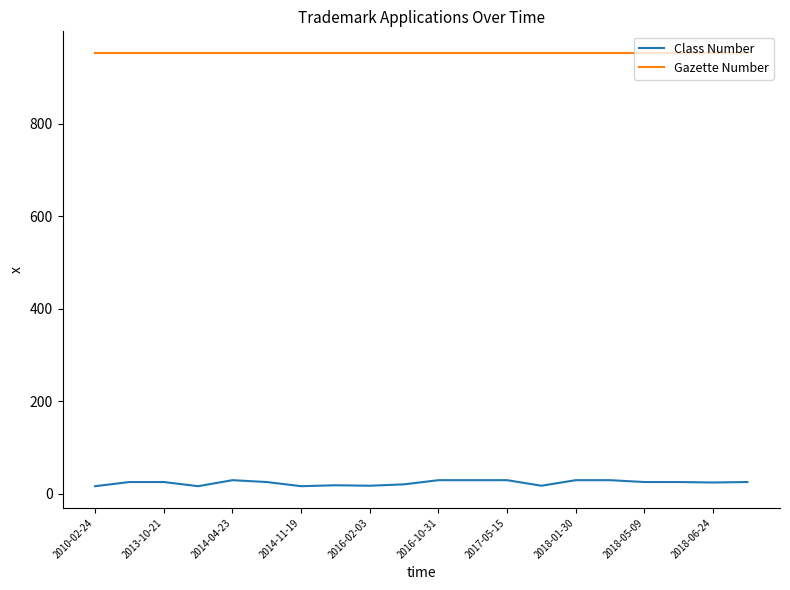

List the series in order of their peak value, lowest first.

Class Number, Gazette Number